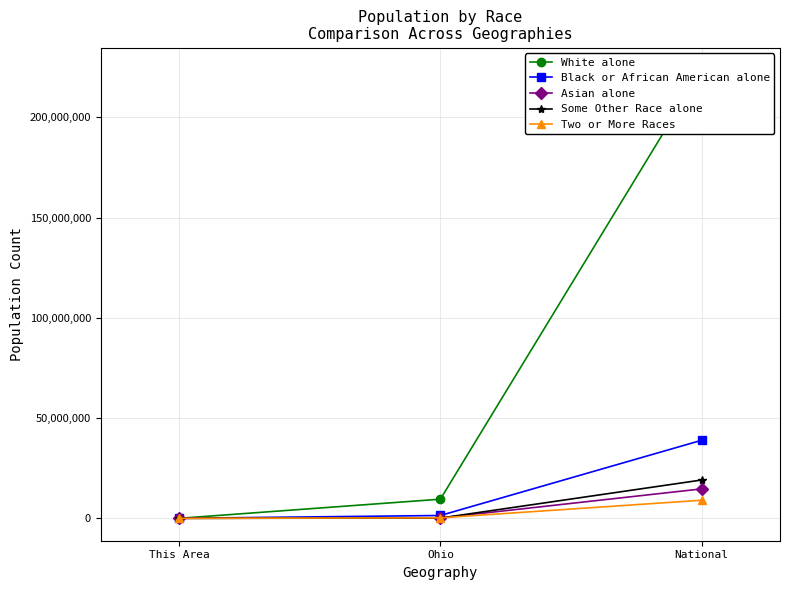

Reading left to right, what are all the values shown in this chart?

White alone: 536	9539437	223553265
Black or African American alone: 0	1407681	38929319
Asian alone: 1	192233	14674252
Some Other Race alone: 3	130030	19107368
Two or More Races: 6	237765	9009073